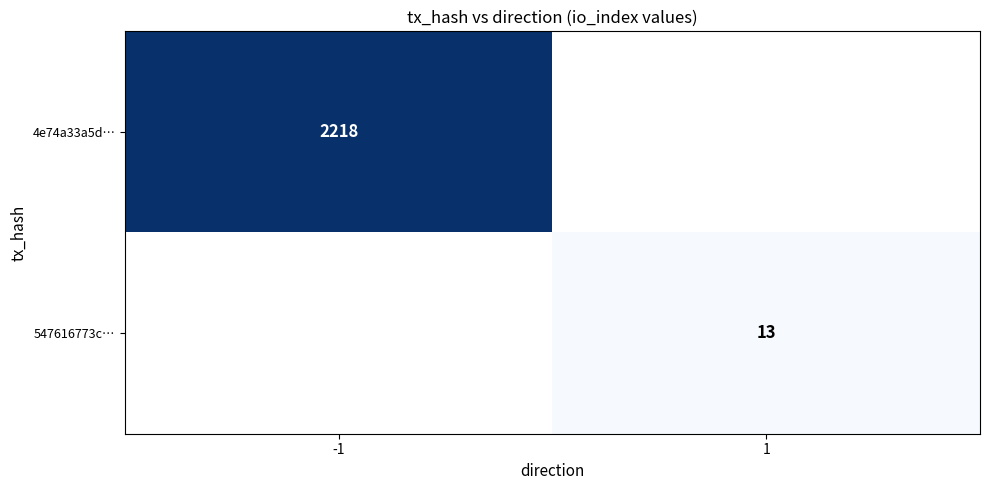

Is it true that 4e74a33a5d… equals 2218 at -1?

True